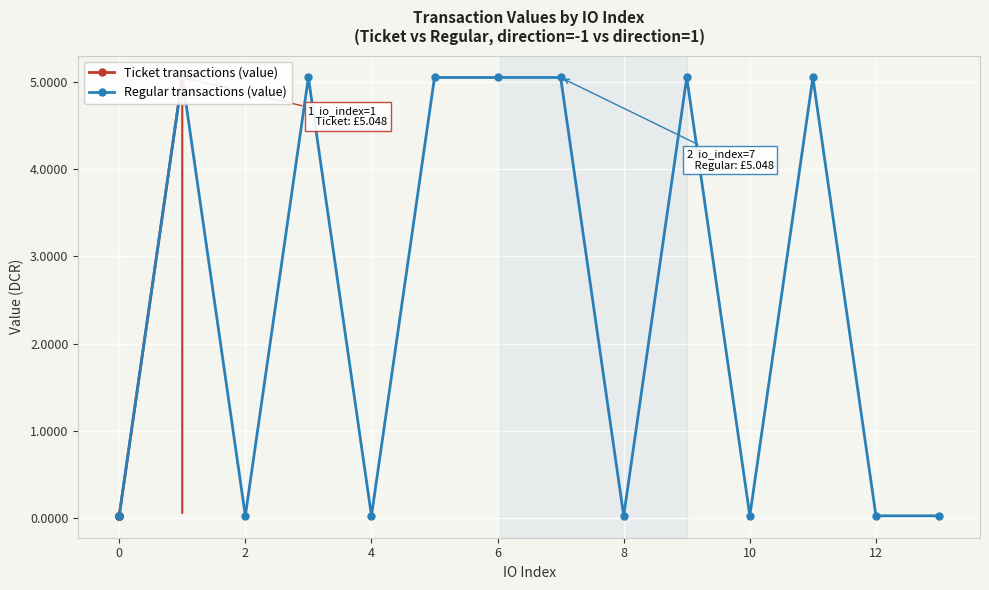

What are all the series names shown in the legend?

Ticket transactions (value), Regular transactions (value)